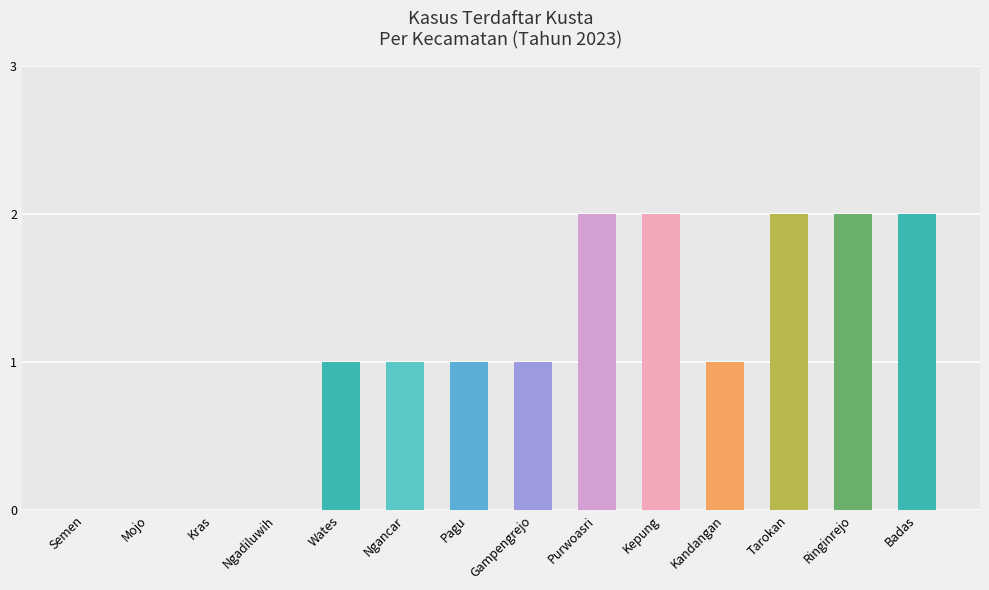

How many categories are shown in the chart?

14